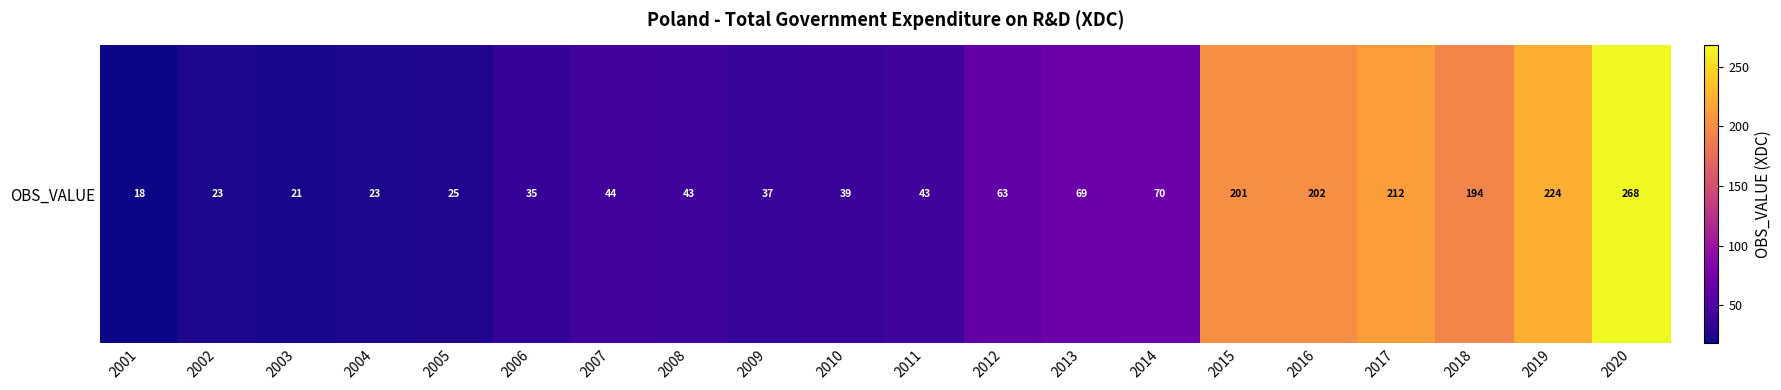

List the labels in order of value, largest first.

2020, 2019, 2017, 2016, 2015, 2018, 2014, 2013, 2012, 2007, 2008, 2011, 2010, 2009, 2006, 2005, 2002, 2004, 2003, 2001